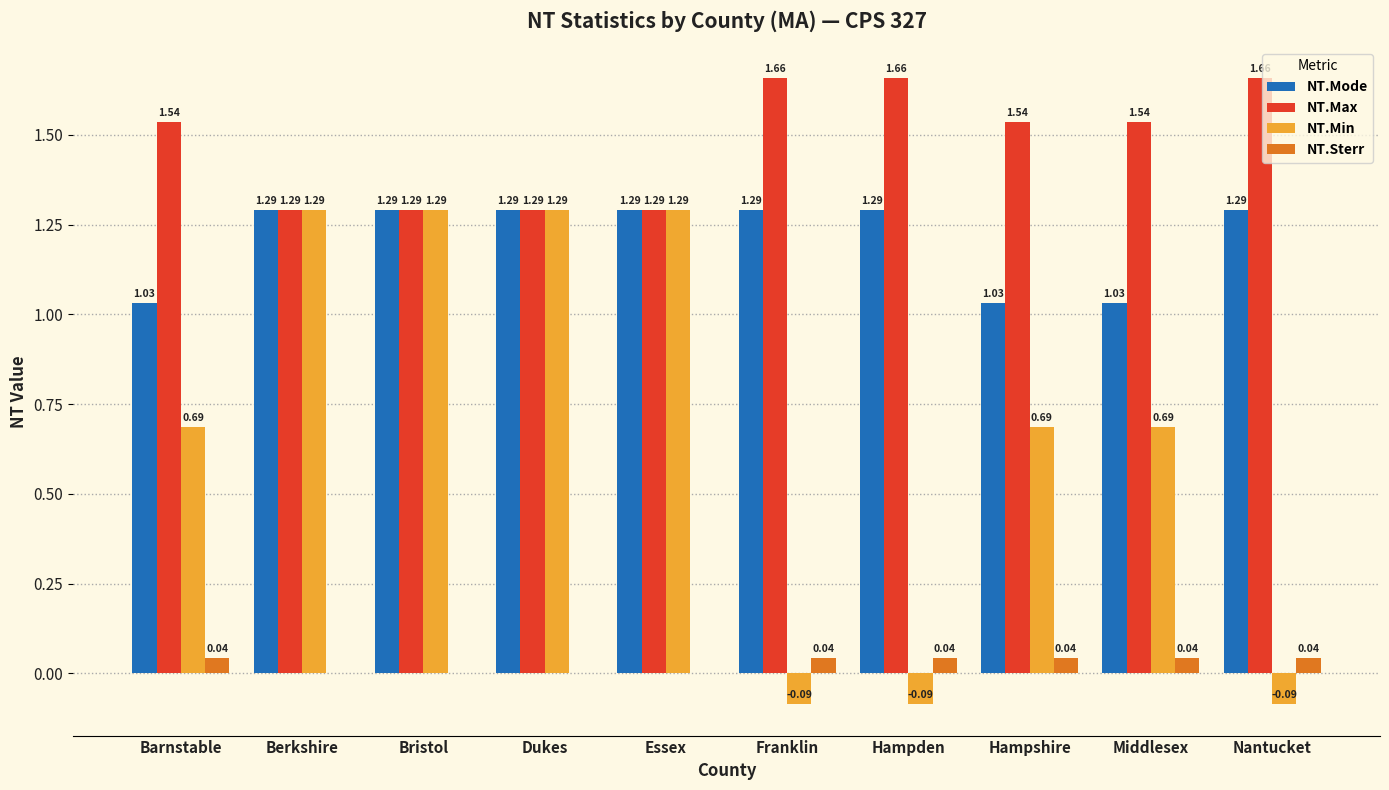

Is the value of NT.Mode at Hampshire greater than the value of NT.Min at Nantucket?

Yes